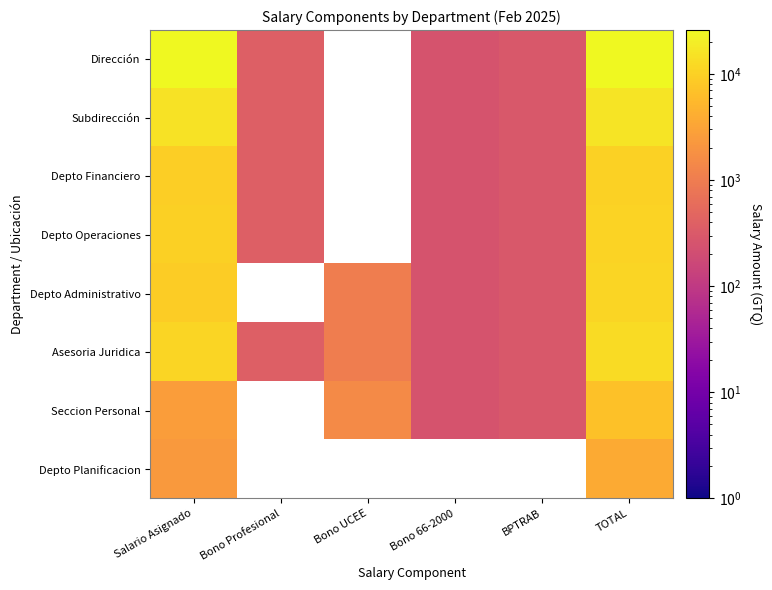

At how many categories does at least one series exceed 12102?

2